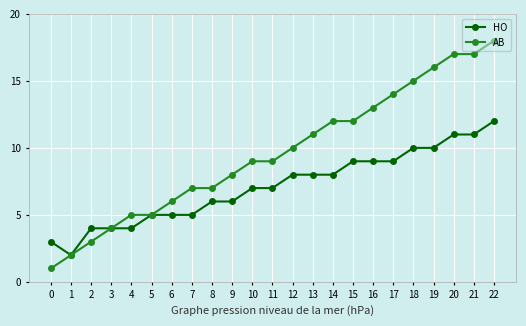

At 0, list the series in order from smallest to largest.

AB, HO